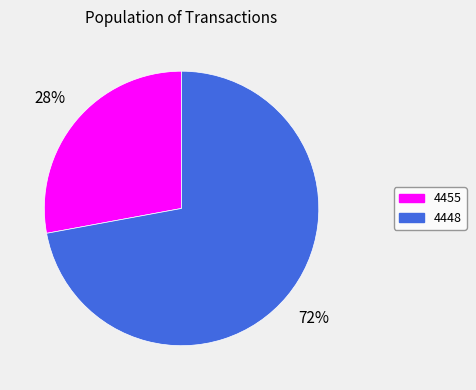

Is it true that 4448 is 80% of the pie?

False